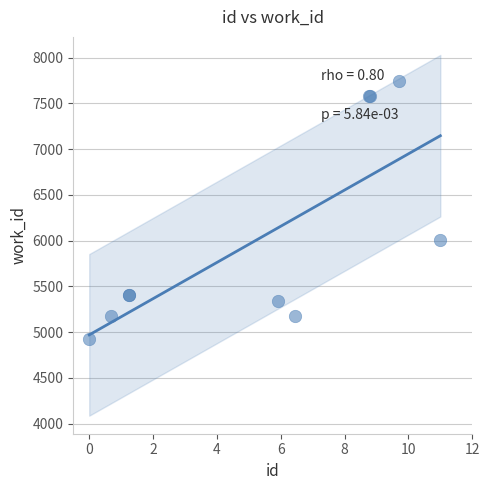

What Y value in the scatter plot is closest to 6333?

6006